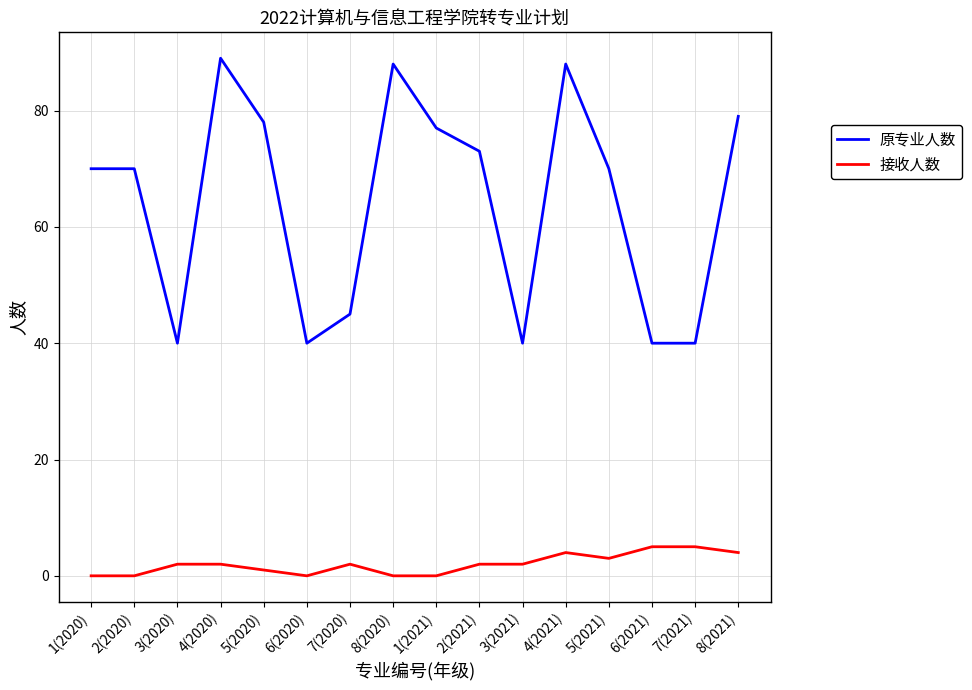

Which category has the highest value across all series?

4(2020)